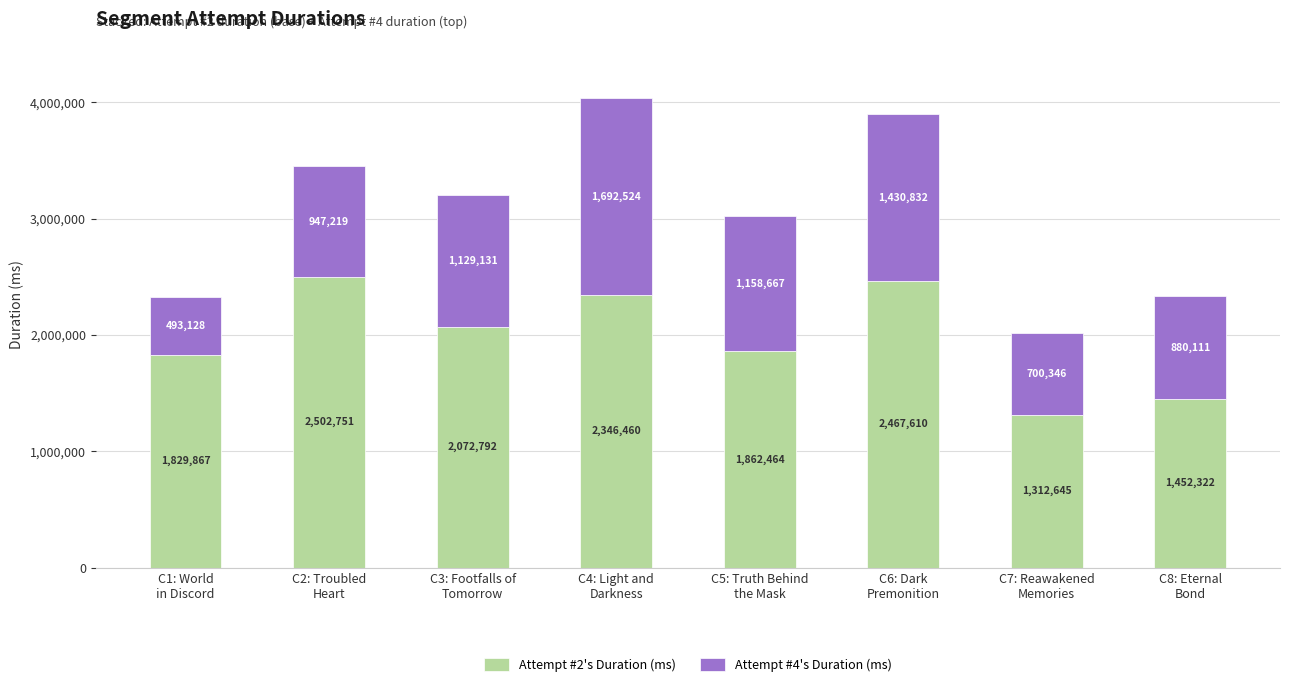

What is the maximum value for Attempt #2's Duration (ms)?

2502751